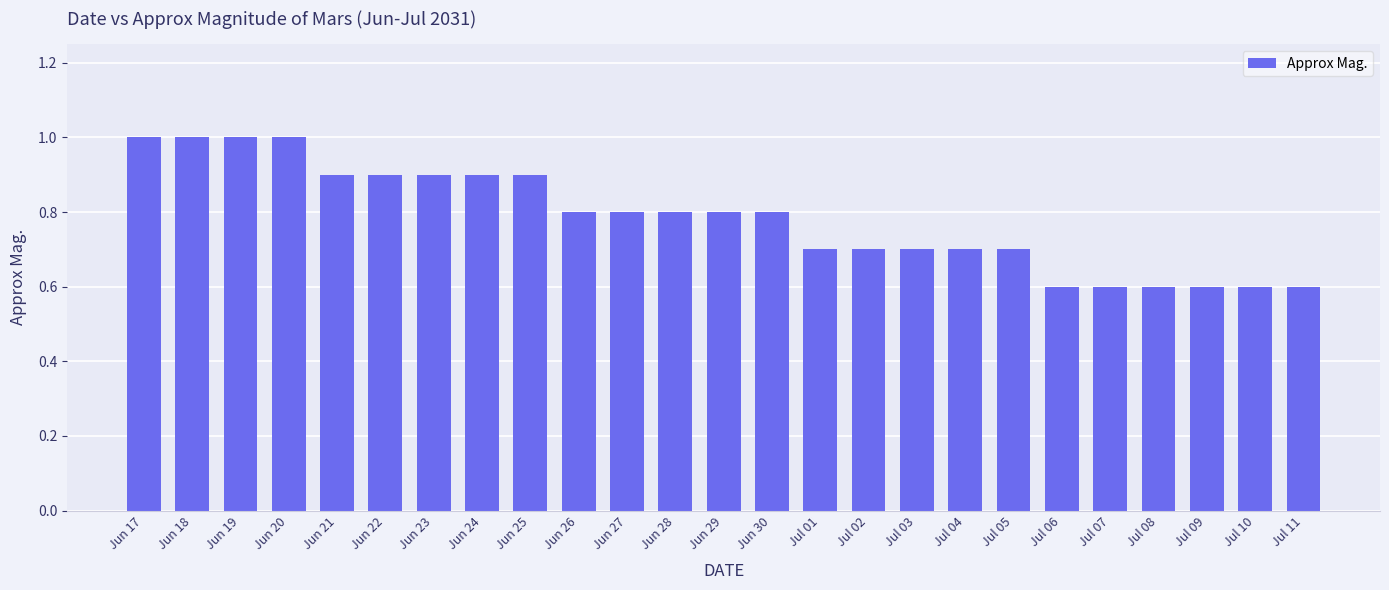

What is the change in value from Jun 23 to Jul 04?

-0.2